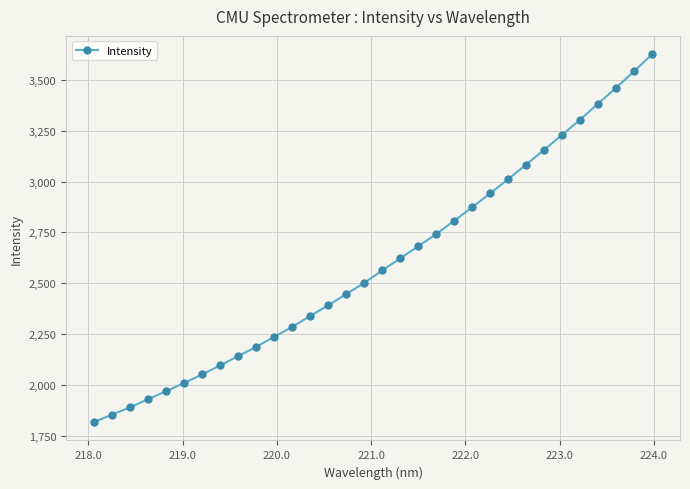

Count the number of data series in this chart.

1